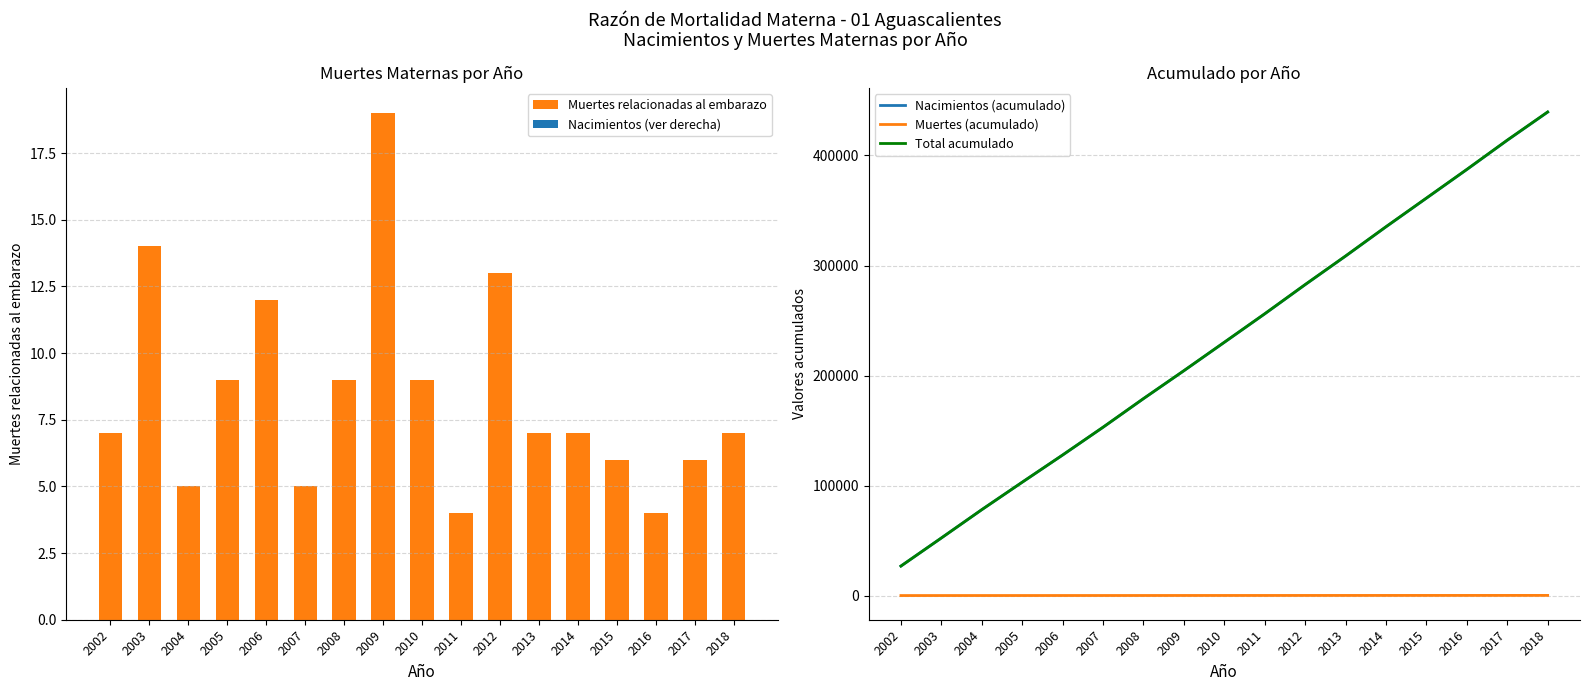

What is the average value of the Total acumulado series?

231737